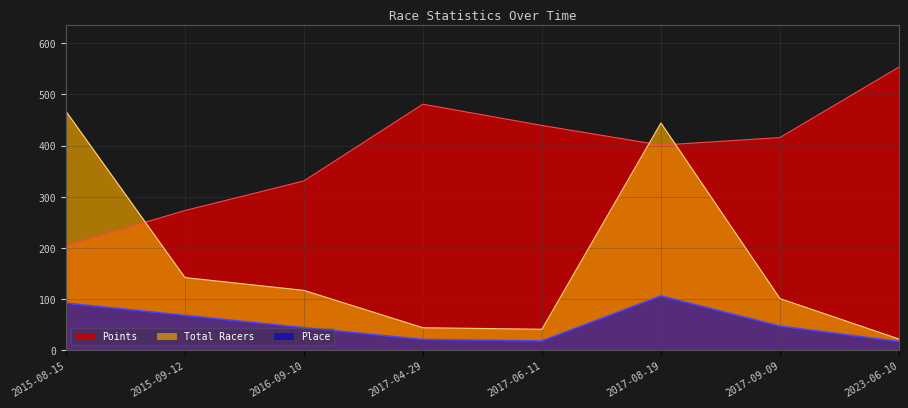

Reading right to left, extract all data points from this chart.

Place: 17.0	47.0	106.0	18.0	21.0	44.0	68.0	92.0
Total Racers: 22.0	101.0	444.0	41.0	44.0	117.0	142.0	467.0
Points: 553.1	415.5	400.7	439.2	480.7	330.8	272.9	204.5